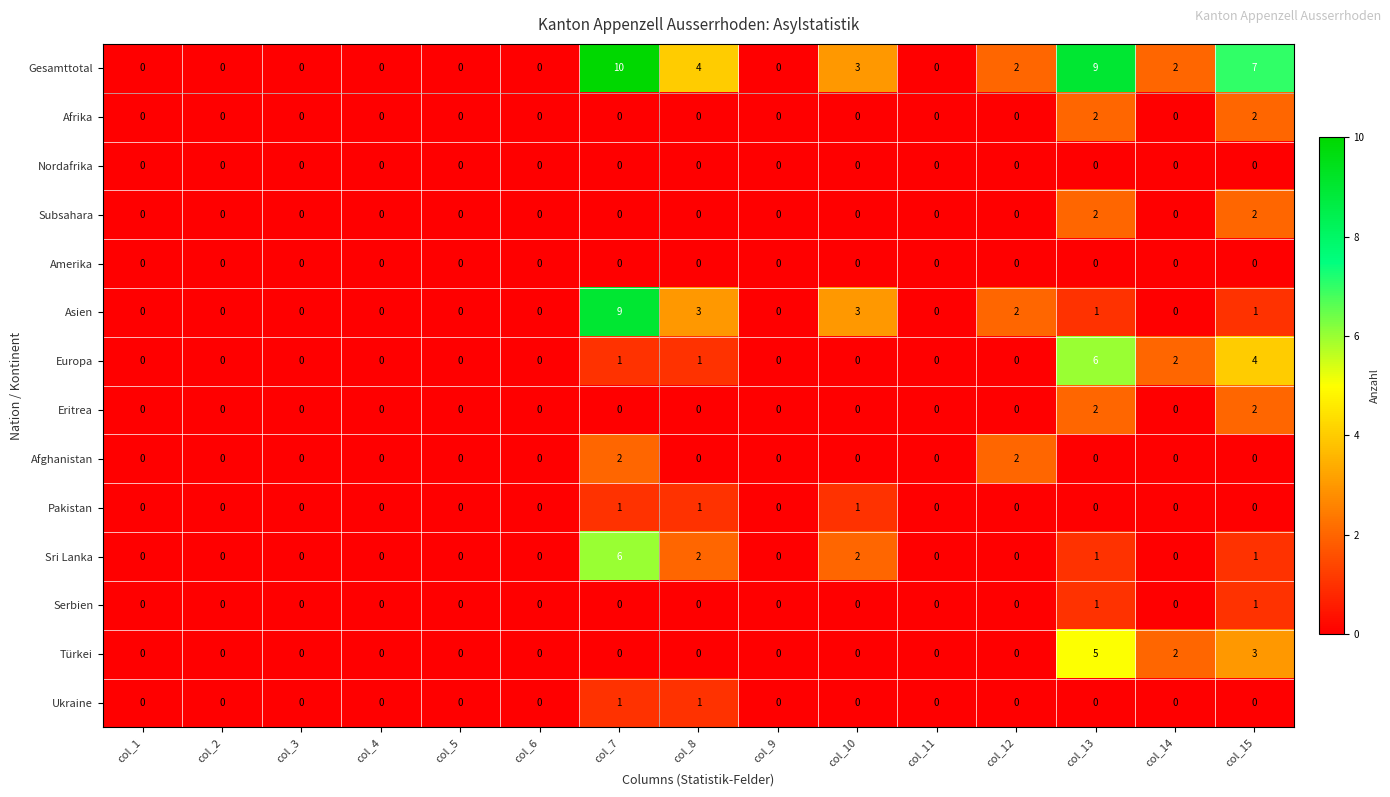

At how many categories does at least one series exceed 8?

2